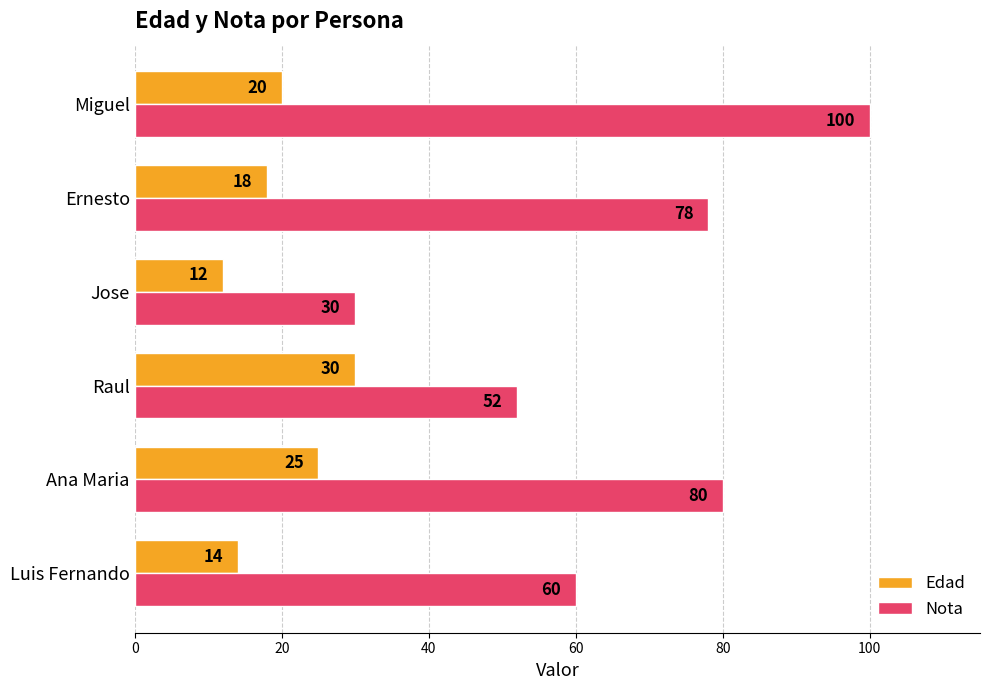

At which label is Edad closest to 21?

Miguel